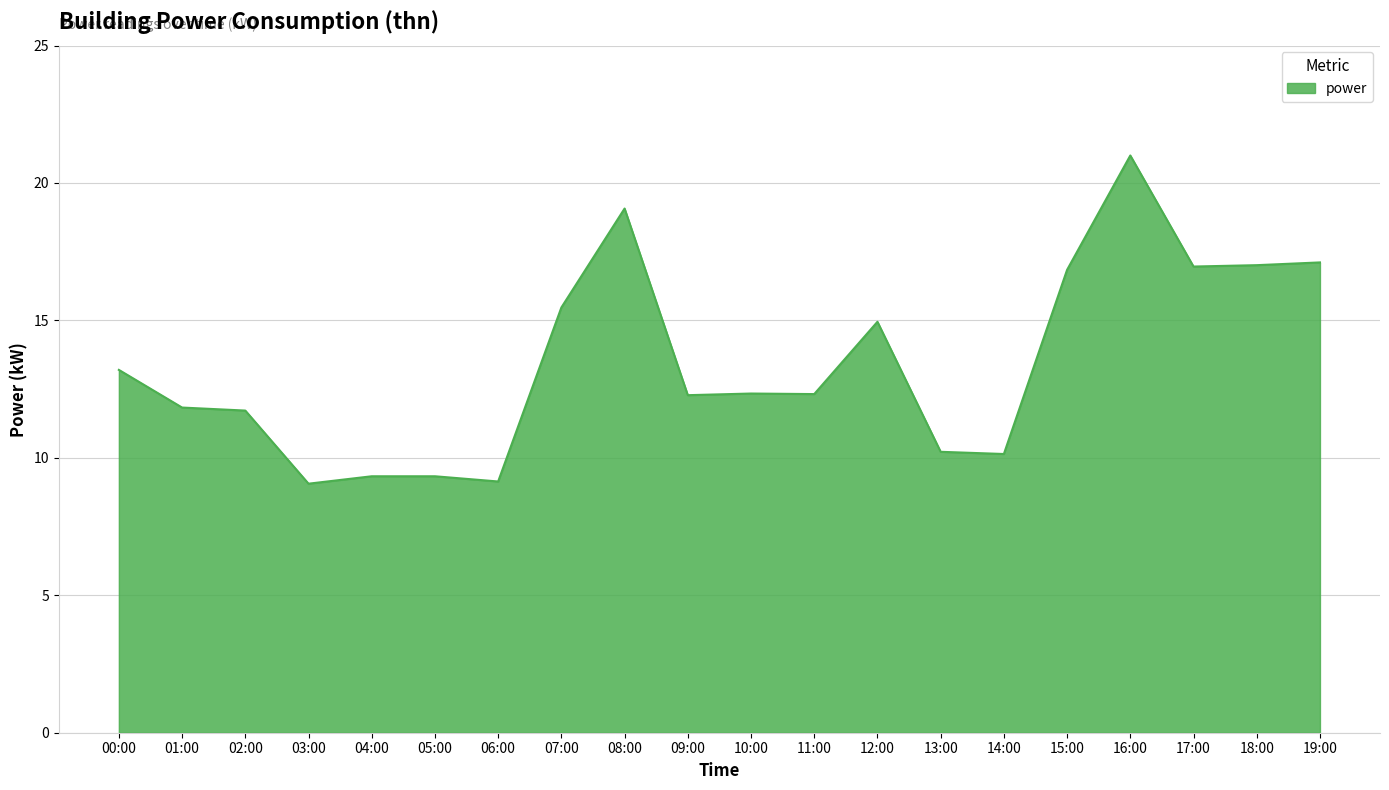

True or false: the data shows 13.3 at 05:00.

False